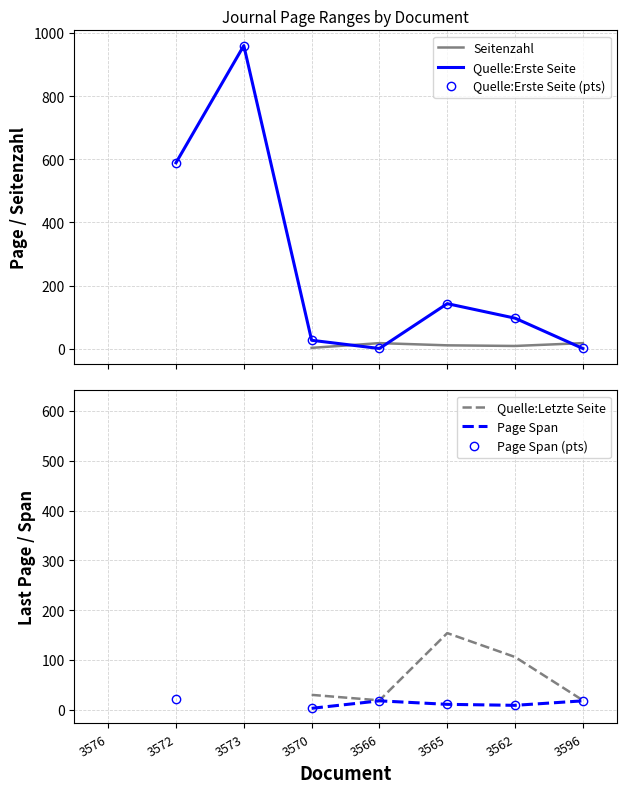

How many interior local peaks does the Page Span (pts) series have?

1